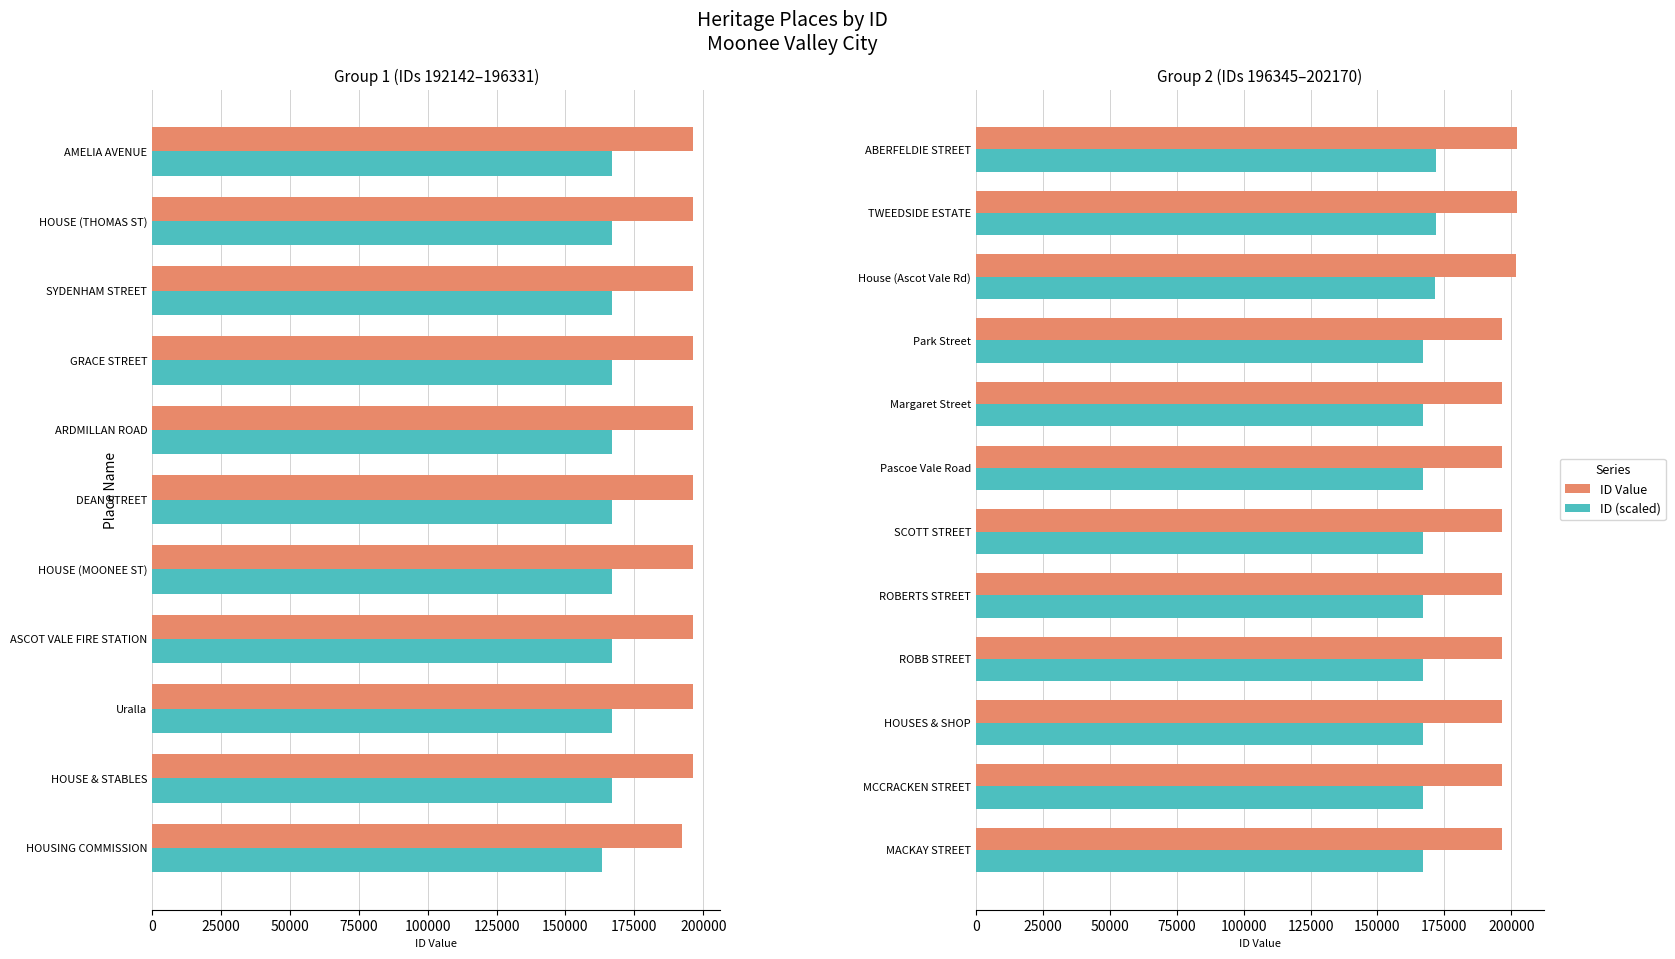

How many groups of bars are there?

12